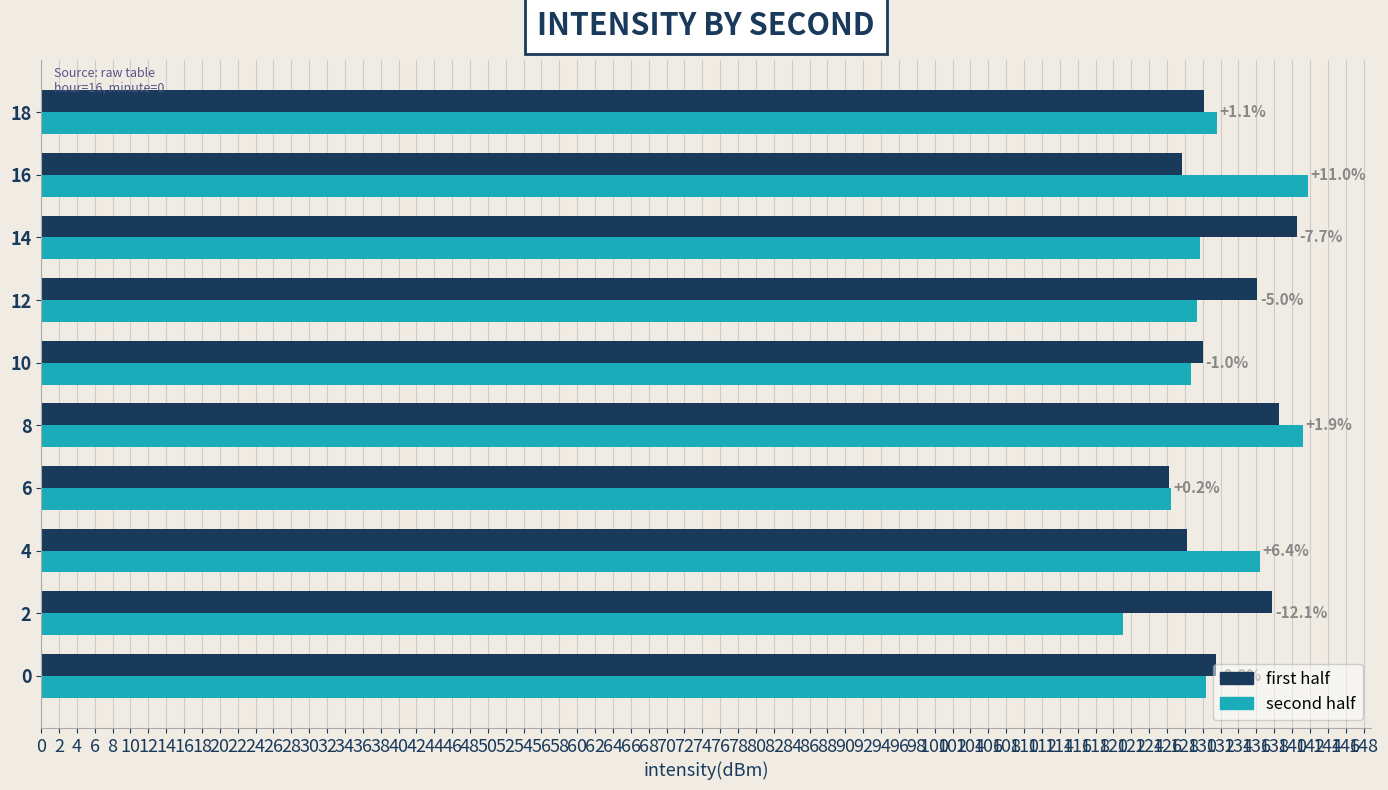

What are all the series names shown in the legend?

first half, second half